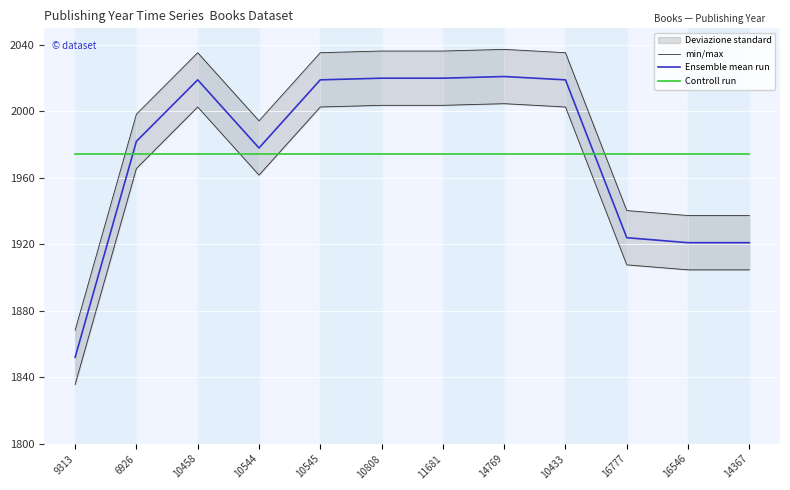

What is the sum of all Controll run values?

23696.0